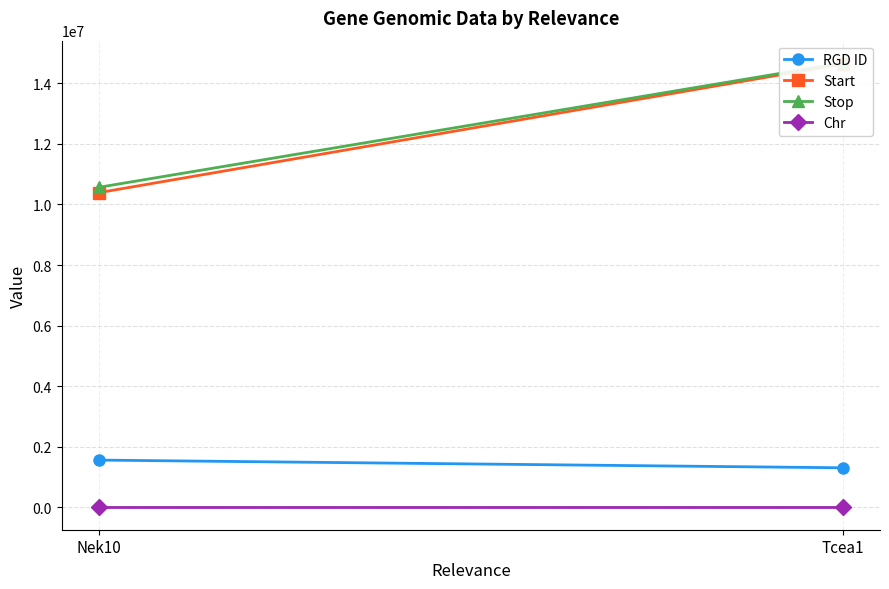

Where is Start nearest to the value 12509258?

Nek10